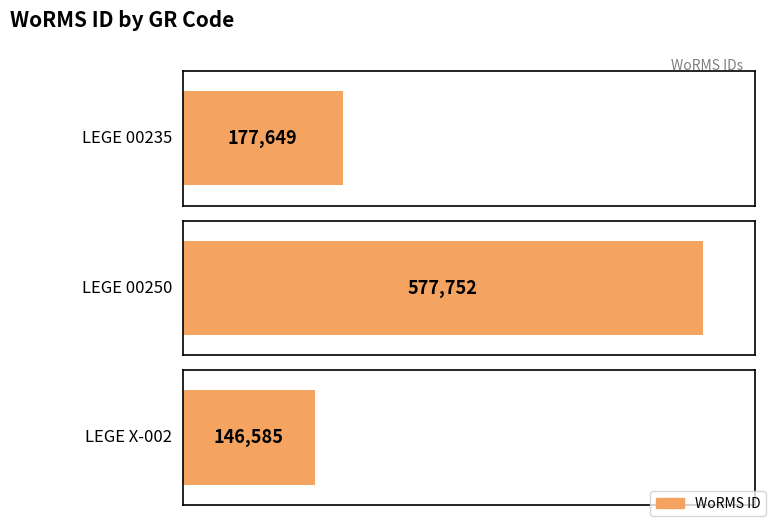

How many values exceed 177649?

1